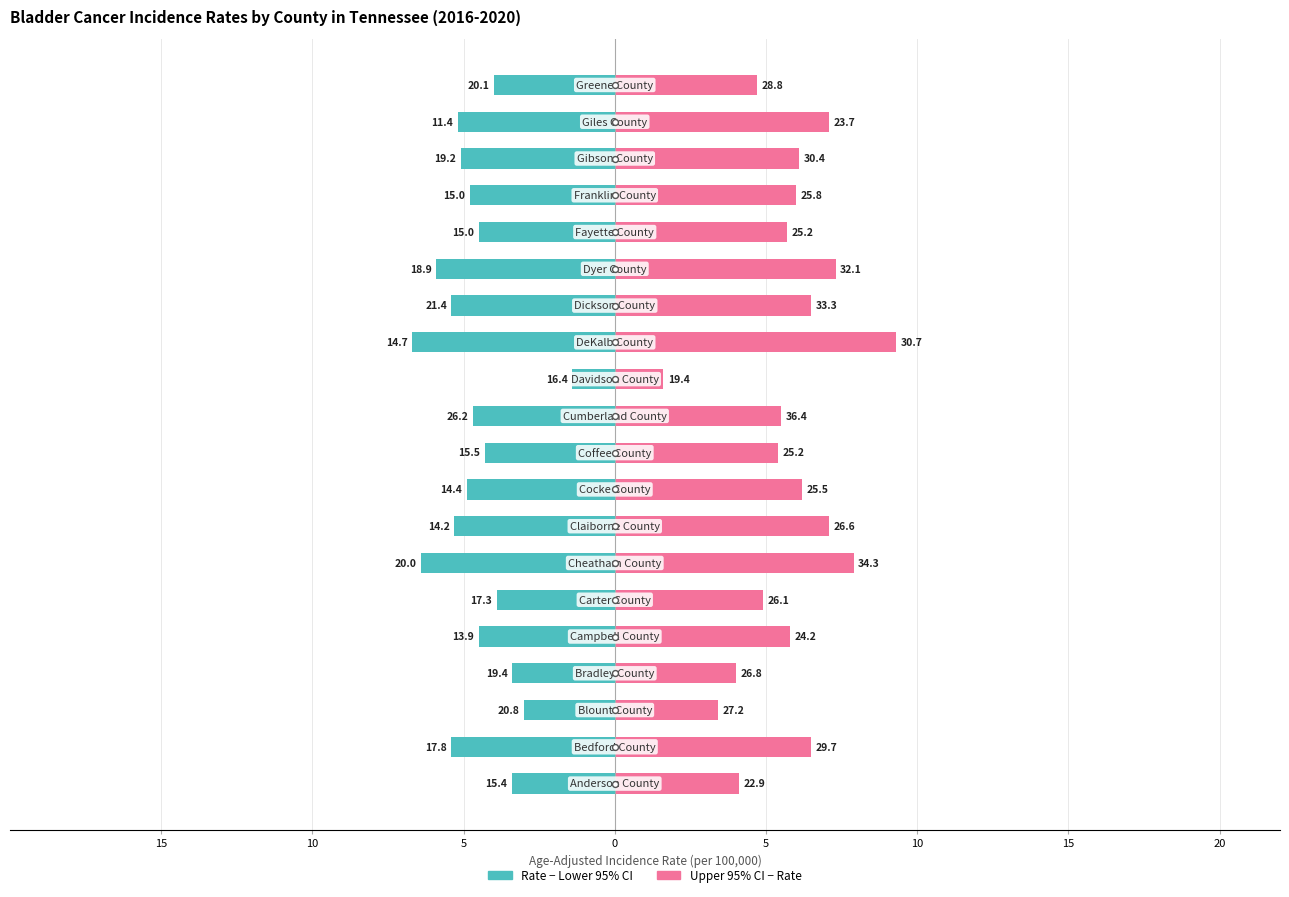

Is the value of Age-Adj Rate at 19 greater than the value of Rate - Lower CI at 10?

Yes